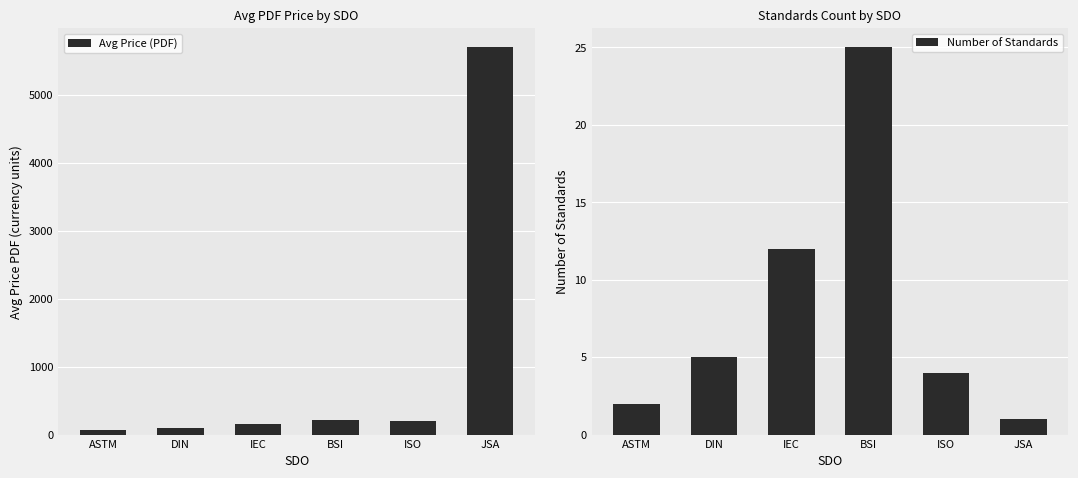

What position from the right is ASTM?

6